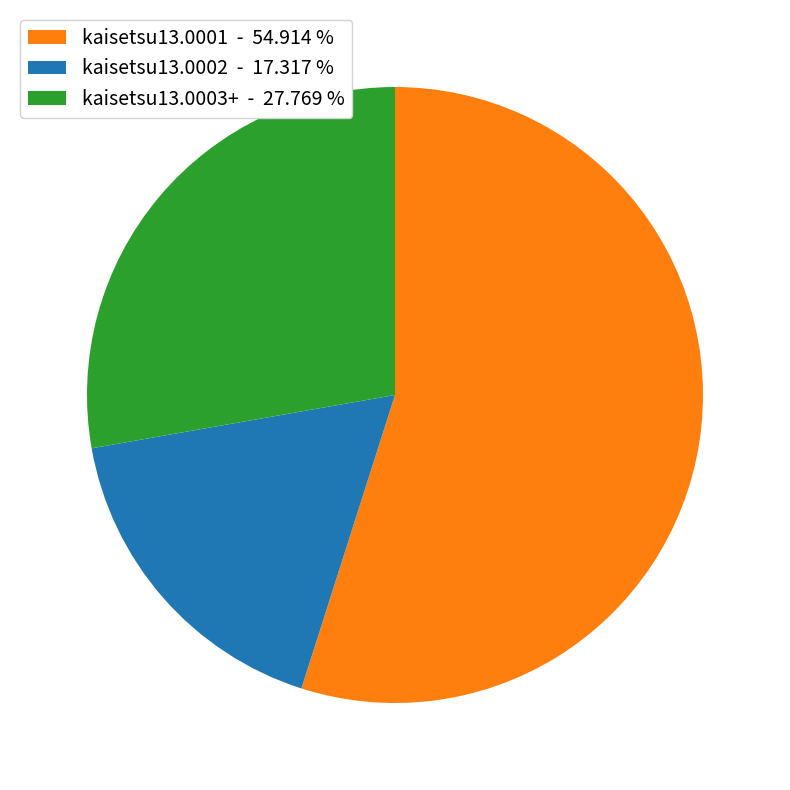

Which category has the smallest portion of the pie?

kaisetsu13.0002 - 17.317 %